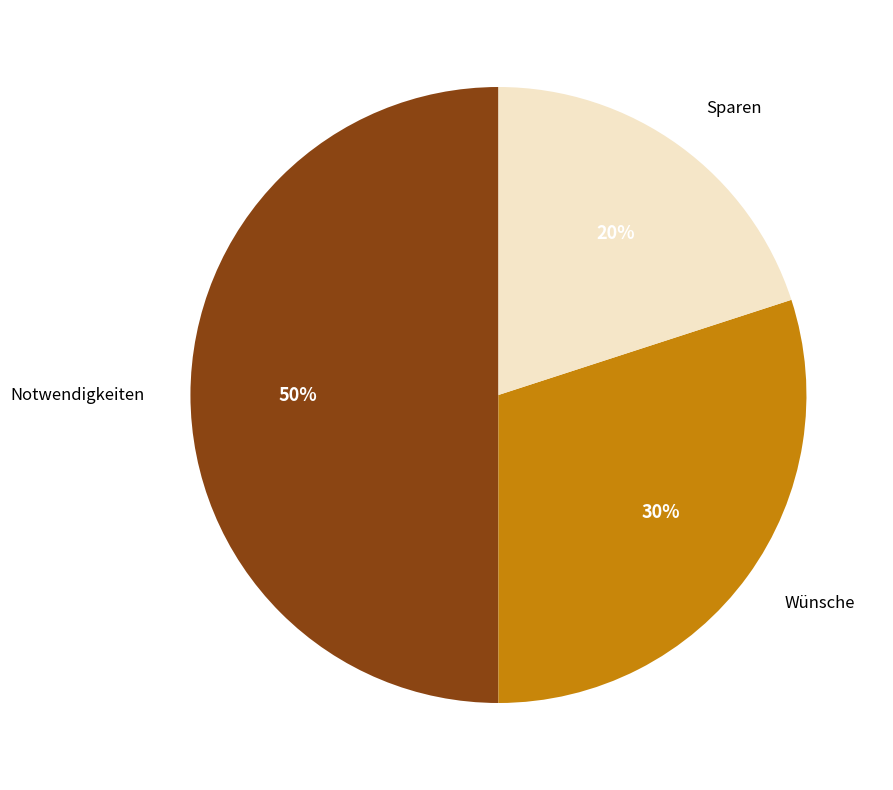

To the nearest percent, what portion does Notwendigkeiten represent?

50%